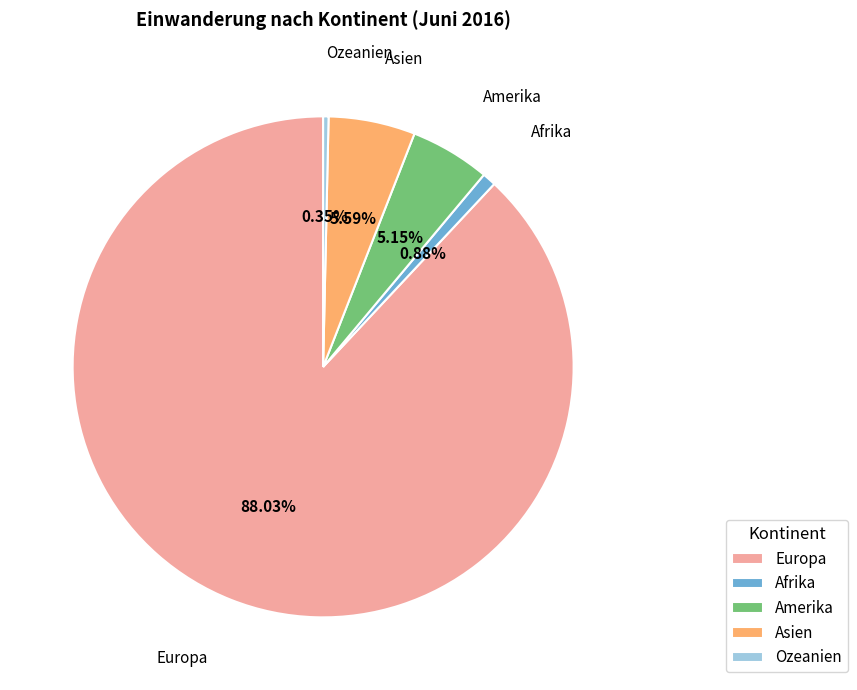

What portion of the pie excludes Amerika?

94.8%